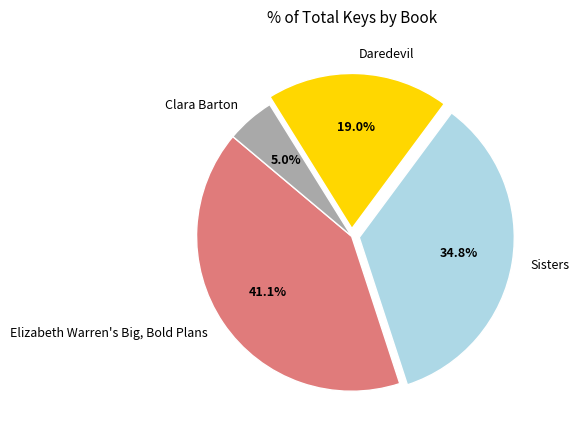

Does Elizabeth Warren's Big, Bold Plans represent more than half of the total?

No